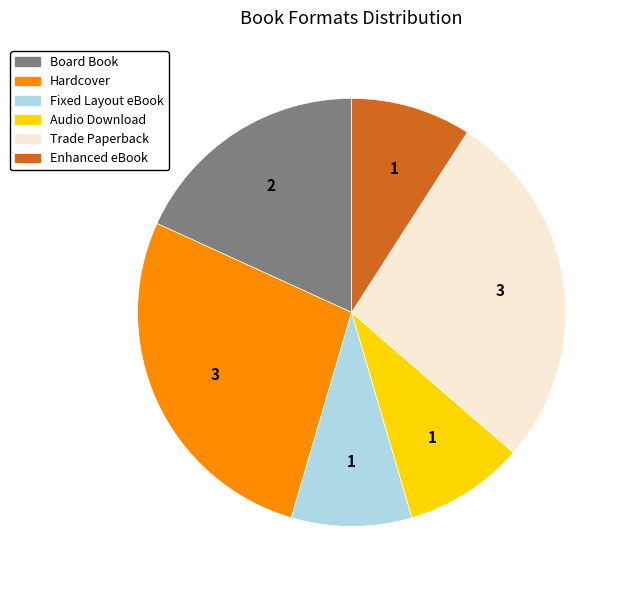

Does any single category account for the majority?

No